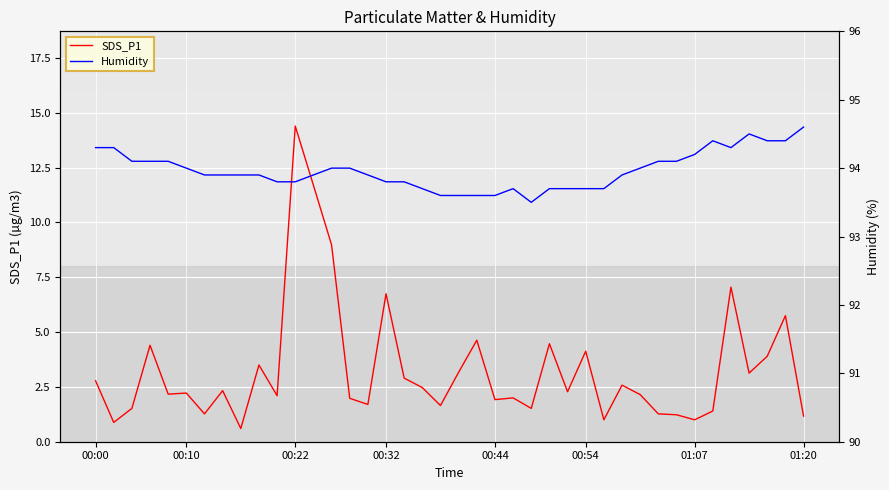

Where is SDS_P1 nearest to the value 7?

35